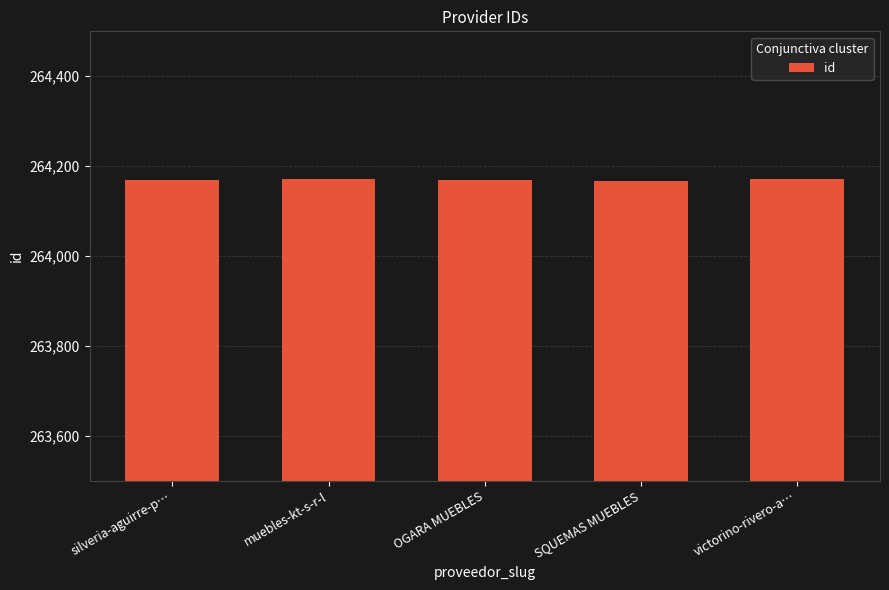

What is the average value?

264170